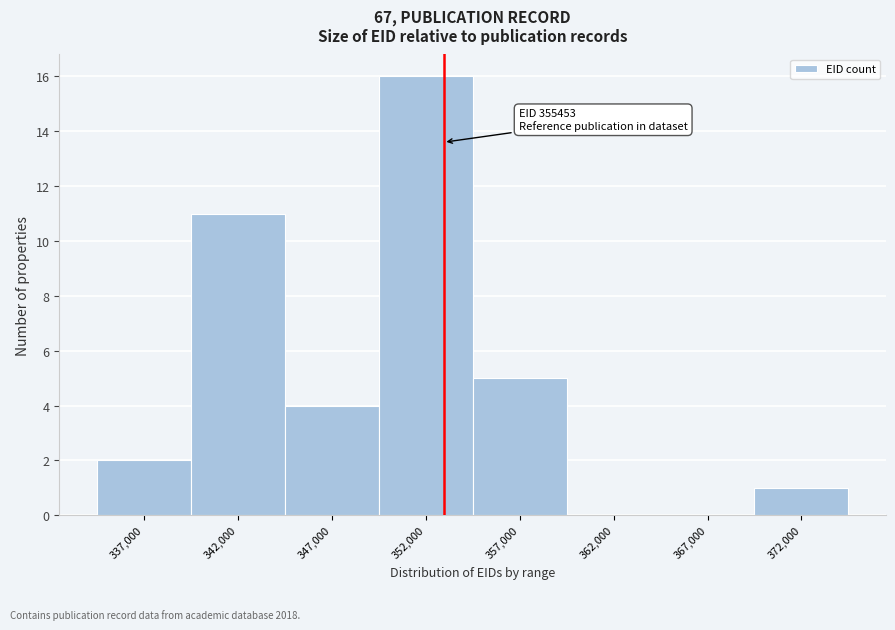

Reading left to right, extract all data points from this chart.

337,000=2	342,000=11	347,000=4	352,000=16	357,000=5	362,000=0	367,000=0	372,000=1